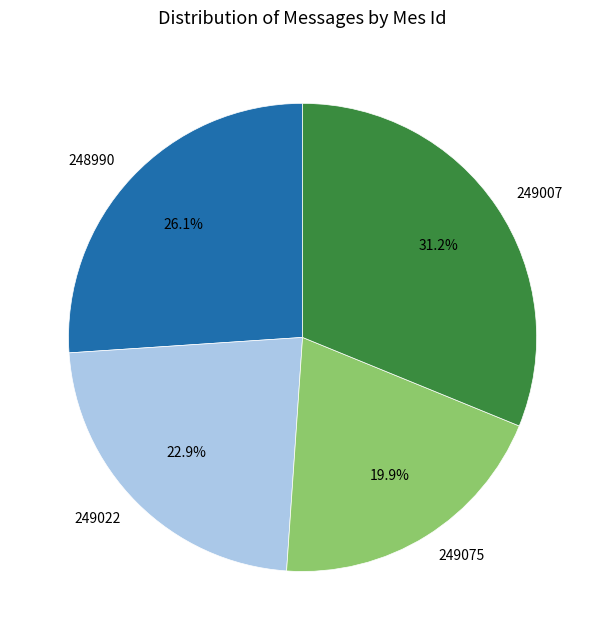

To the nearest percent, what percentage of the pie is 248990?

26%